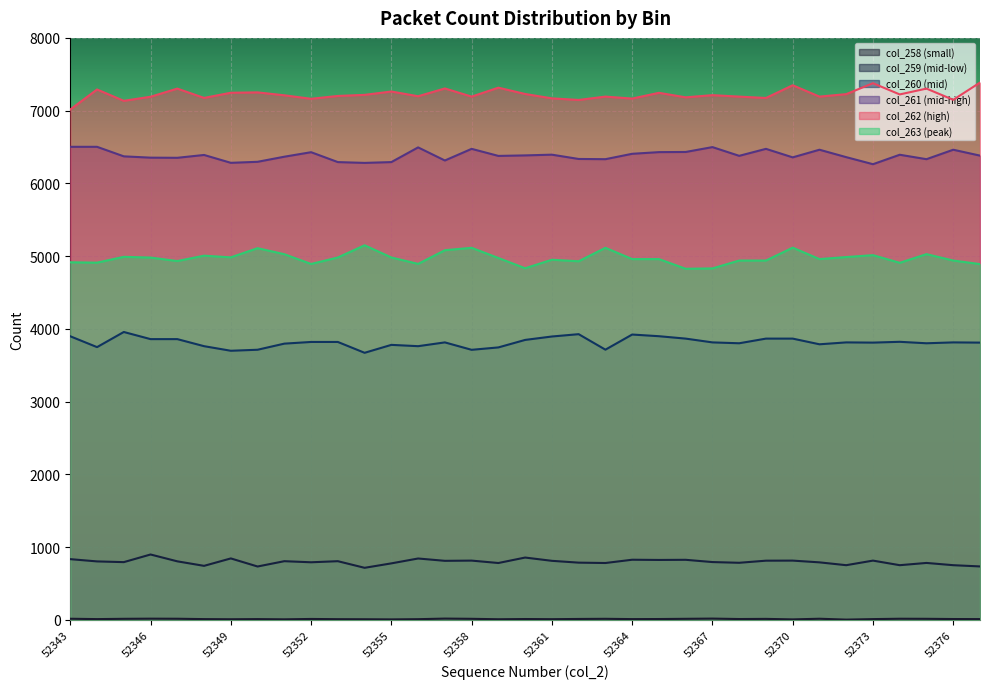

Between 52360 and 52370, which series saw the biggest shift?

col_263